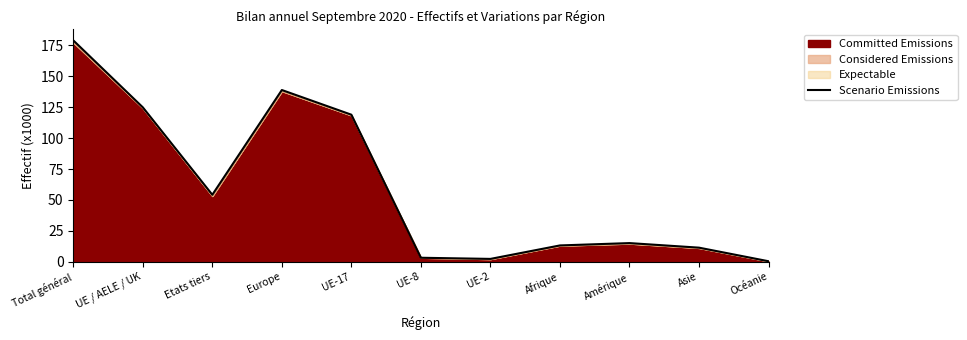

At which category does the data reach its first local peak?

Europe